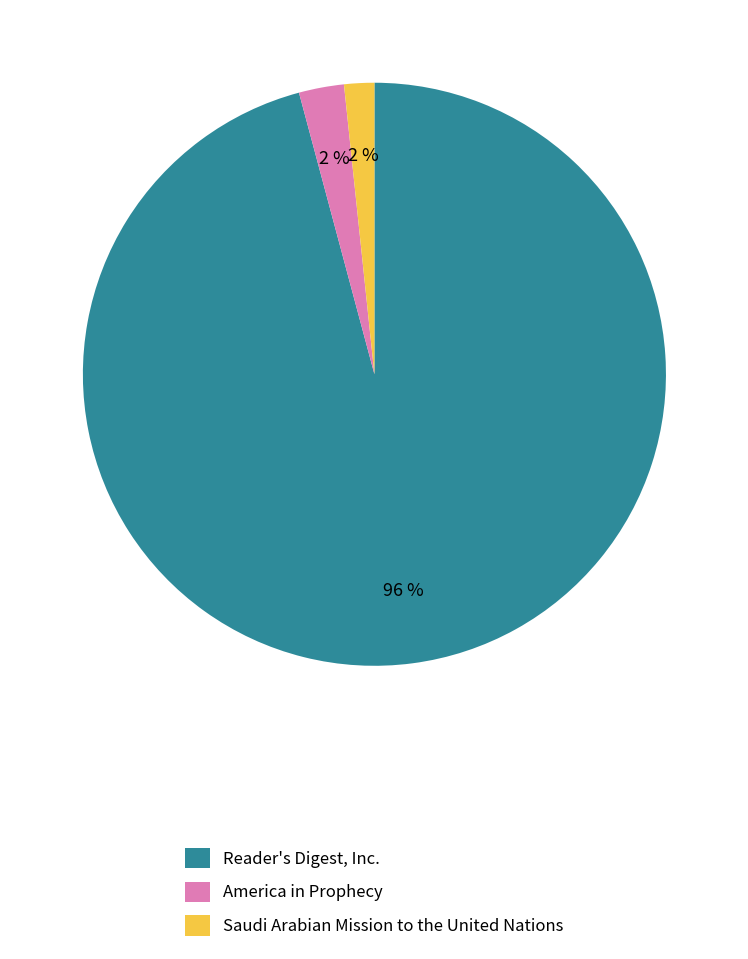

Combined, do America in Prophecy and Saudi Arabian Mission to the United Nations account for over 50%?

No